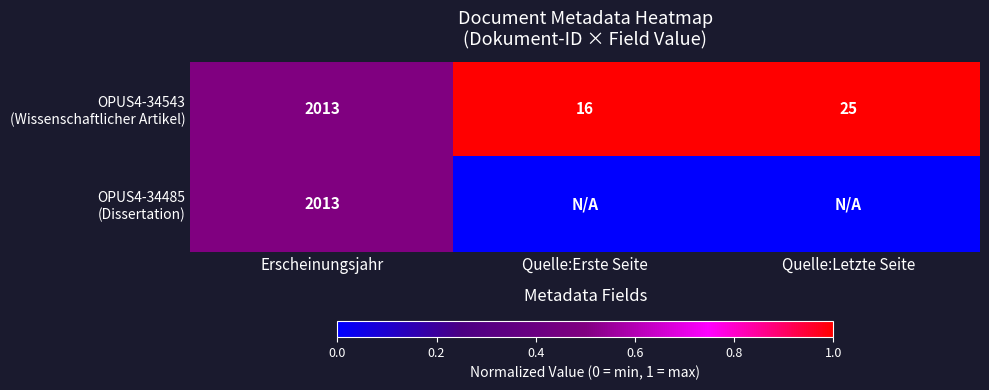

Where is OPUS4-34485 (Dissertation) nearest to the value 0?

Quelle:Erste Seite